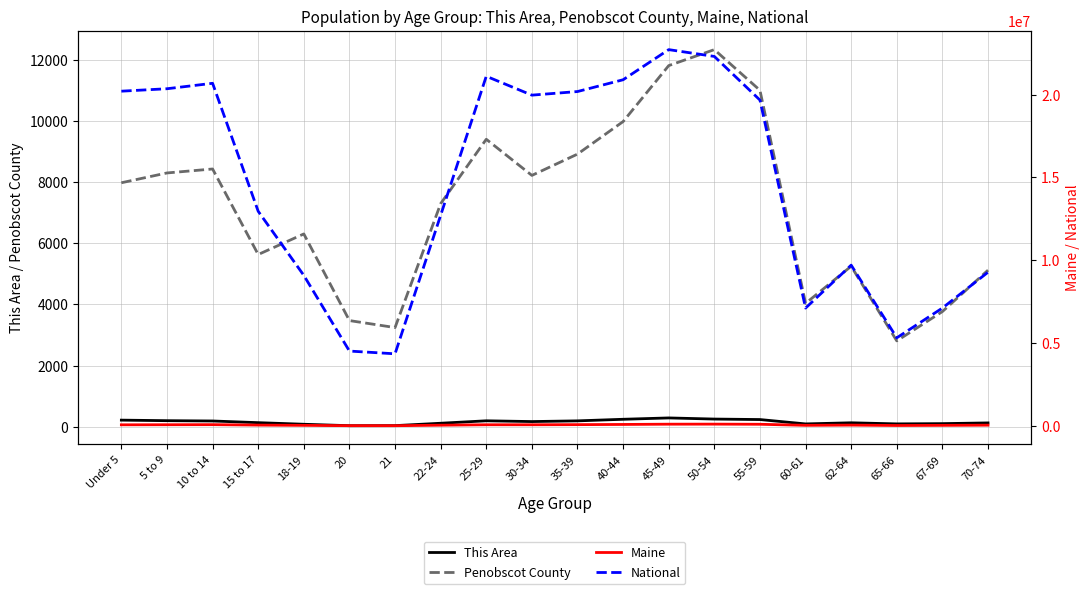

At which category is the sum across all series the highest?

45-49